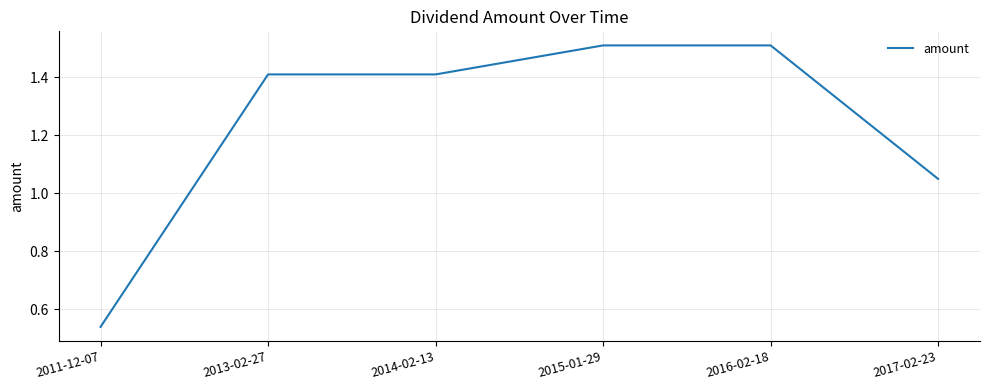

True or false: there are more than 2 points higher than both neighbors.

False